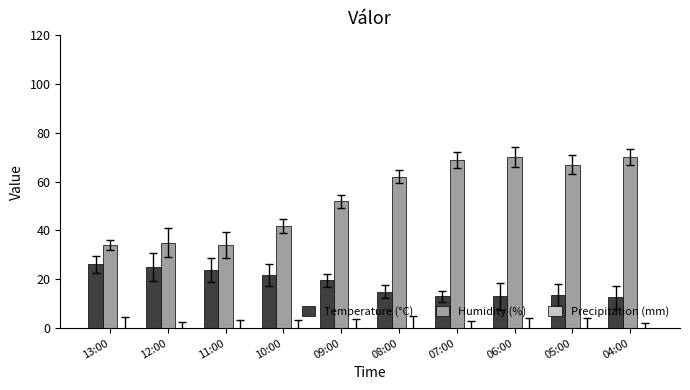

What is the difference between the maximum and second lowest values in the Temperature (°C) series?

13.1